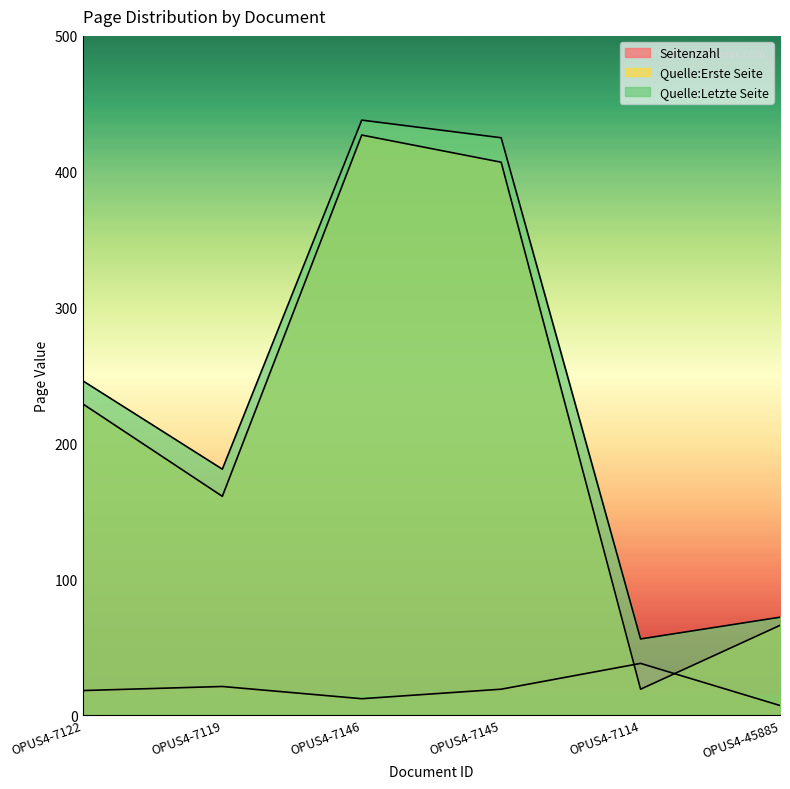

How many times do Quelle:Erste Seite and Seitenzahl cross each other?

2